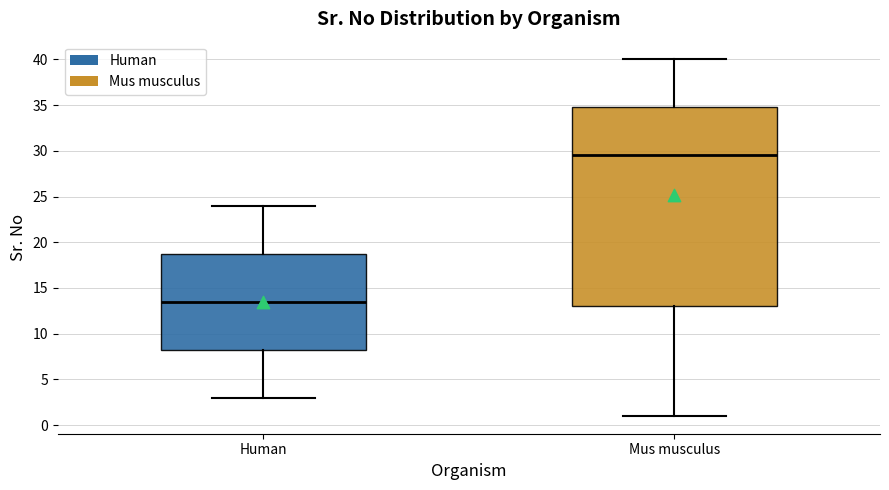

Reading left to right, transcribe this box plot: for each box, give where its median line is, the range the box spans, and where its two whiskers end, as read against the y-axis. The values are not printed on the chart, so give them approximately, as read against the axis.

Human: median 13.5, box 8.5 to 19.0, whiskers 3.0 to 24.0
Mus musculus: median 29.5, box 13.0 to 35.0, whiskers 1.0 to 40.0